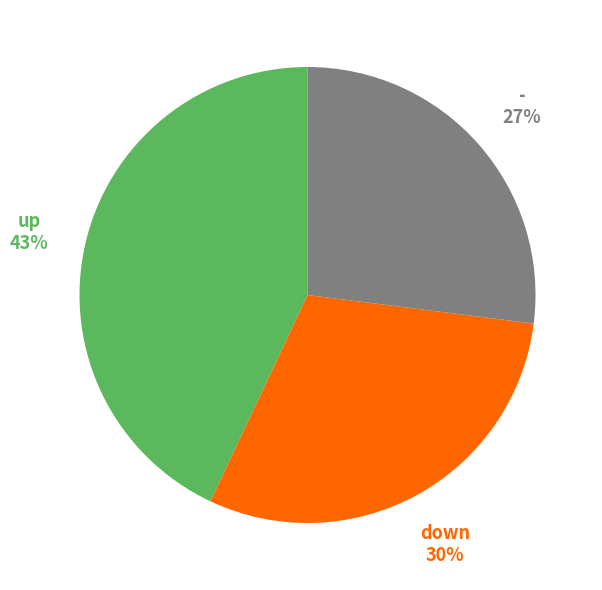

To the nearest percent, what is the average slice percentage?

33%